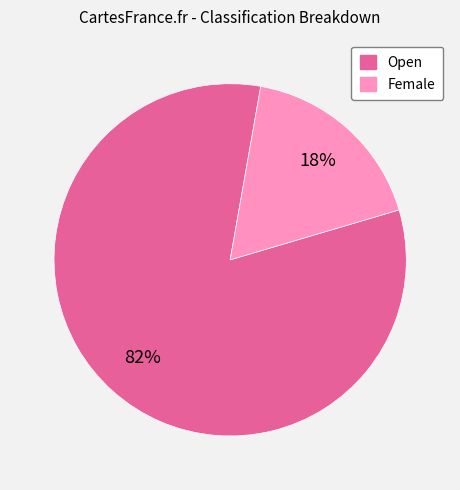

Is there any slice that represents more than half of the pie?

Yes